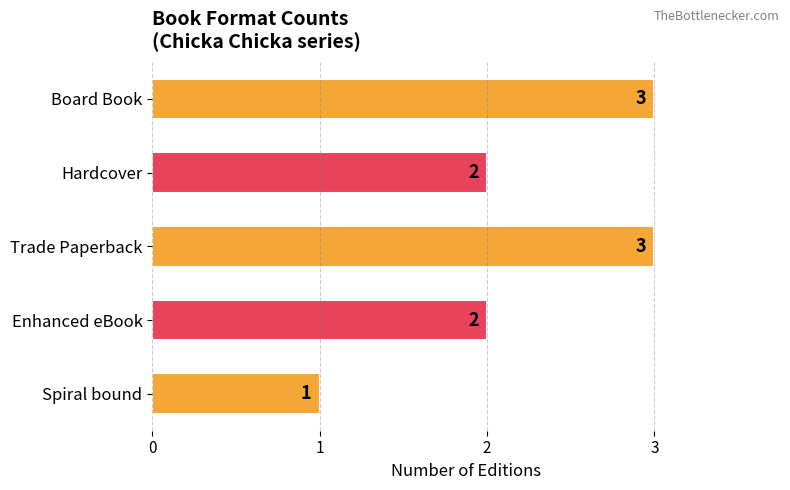

Reading top to bottom, what are all the values shown in this chart?

3	2	3	2	1